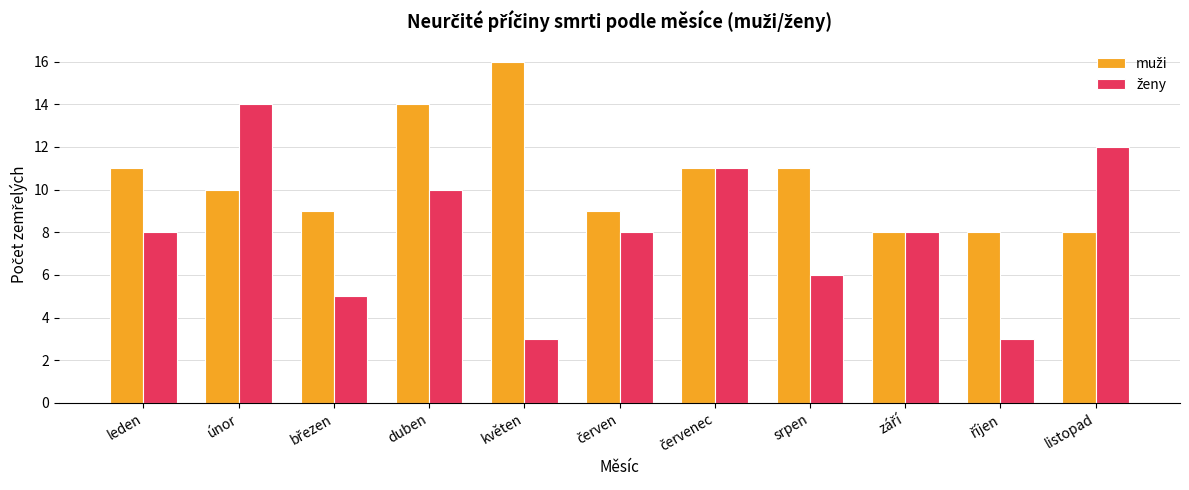

What is the difference between the highest and lowest values at únor?

4